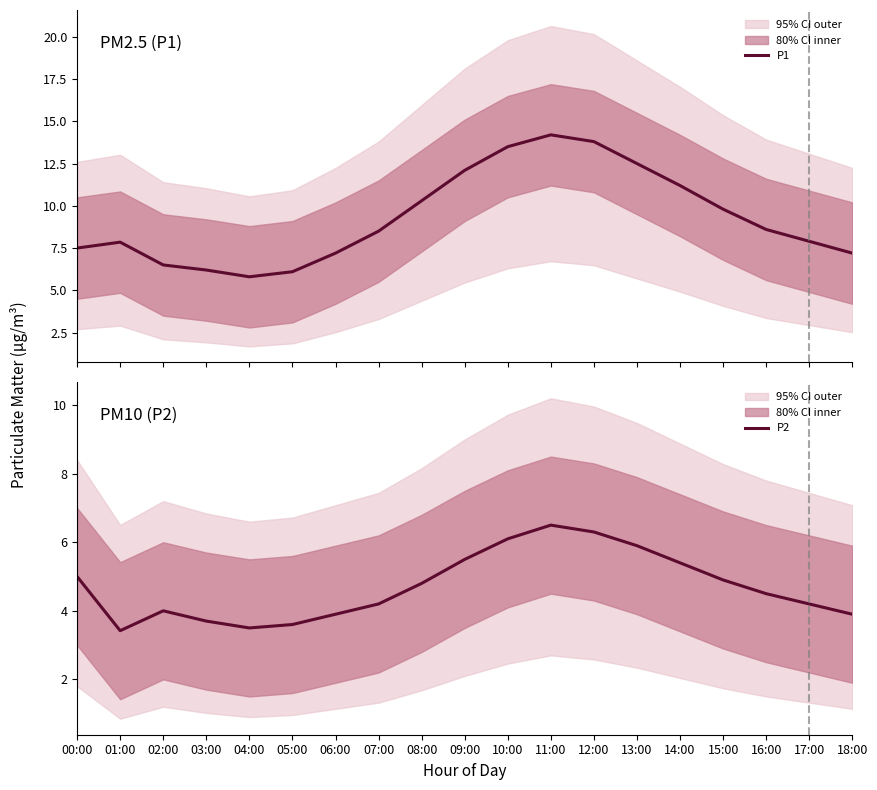

The P1 series shows 6.1 at 05:00. True or false?

True